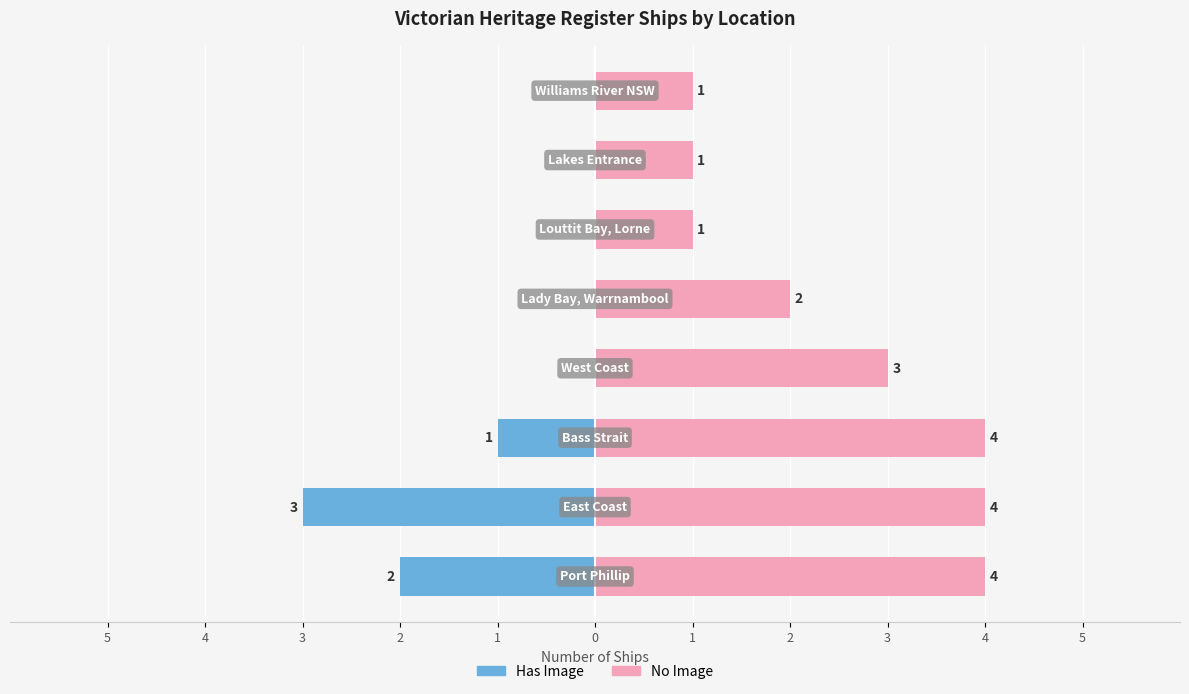

List the series in order of their overall mean, highest first.

No Image, Has Image